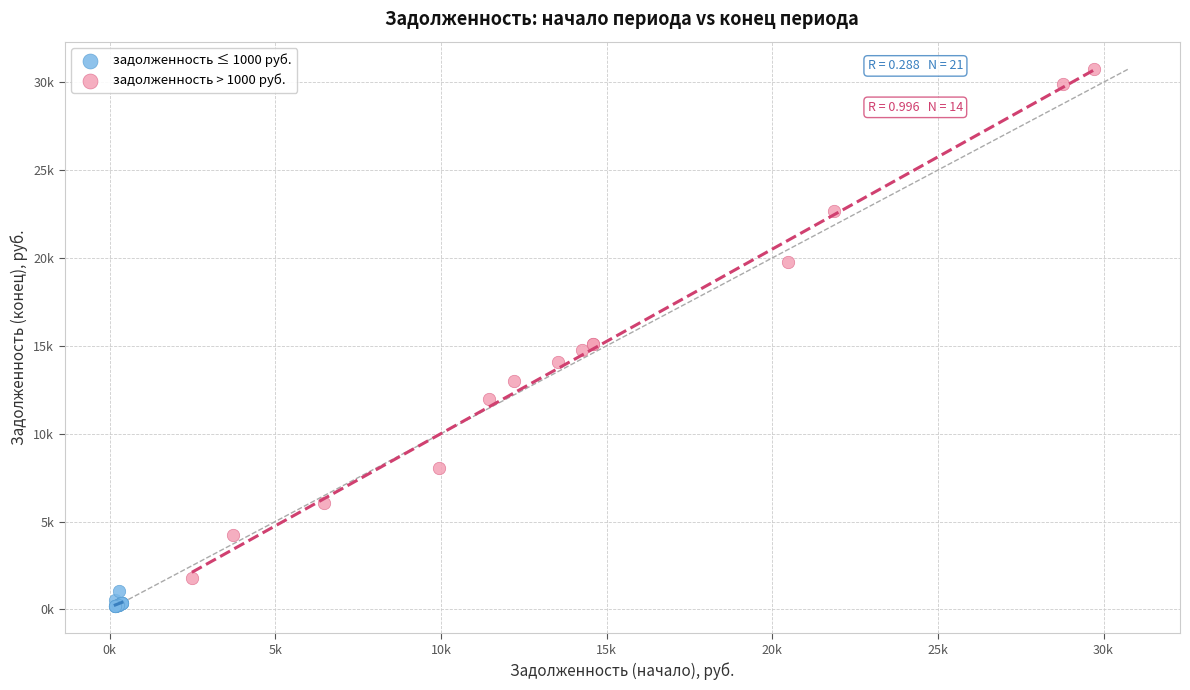

Which series reaches the maximum Y coordinate?

задолженность > 1000 руб.